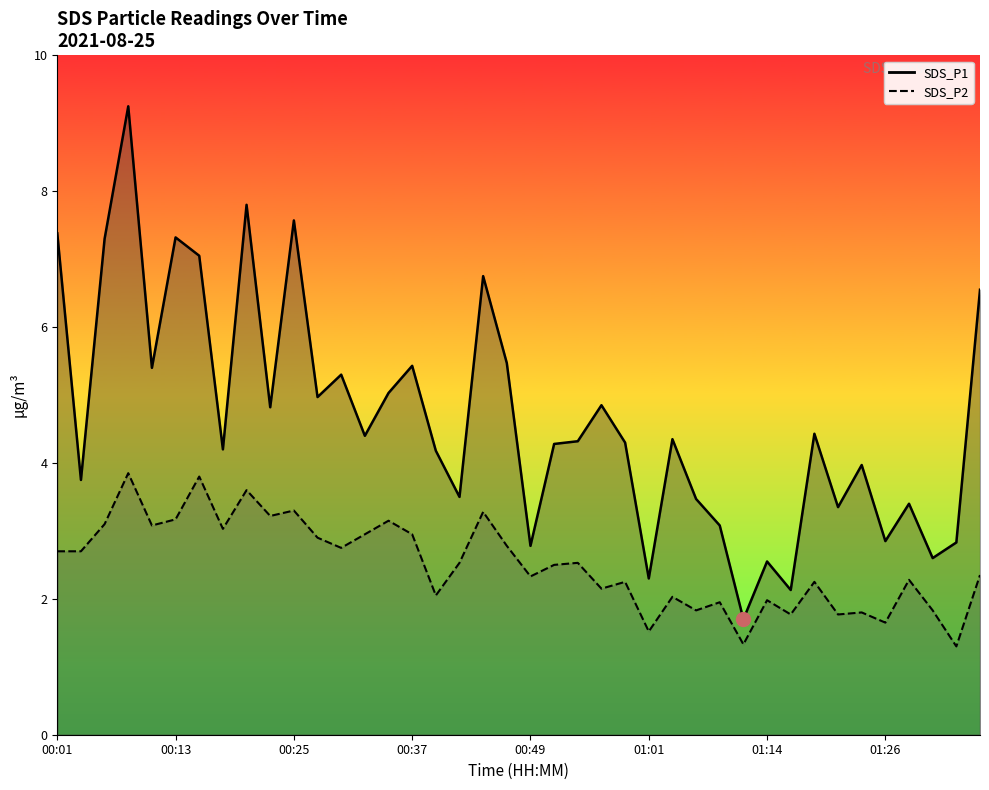

Is it true that SDS_P2 equals 2.7 at 00:03?

True